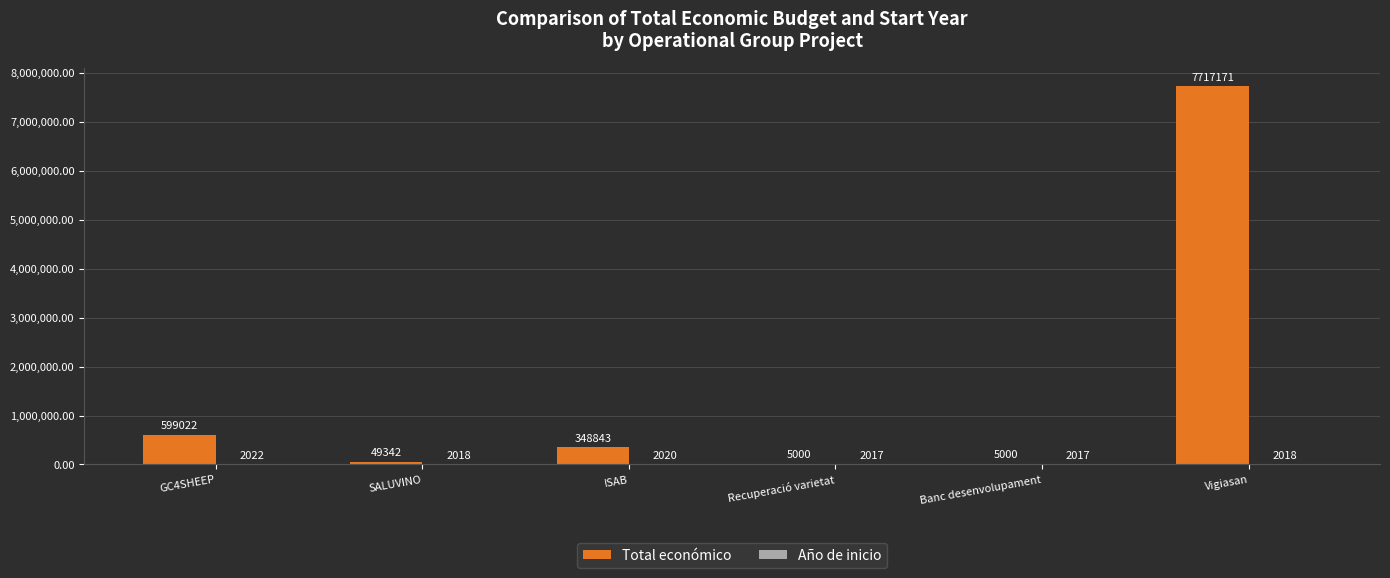

The Total económico series shows 10630387 at Vigiasan. True or false?

False